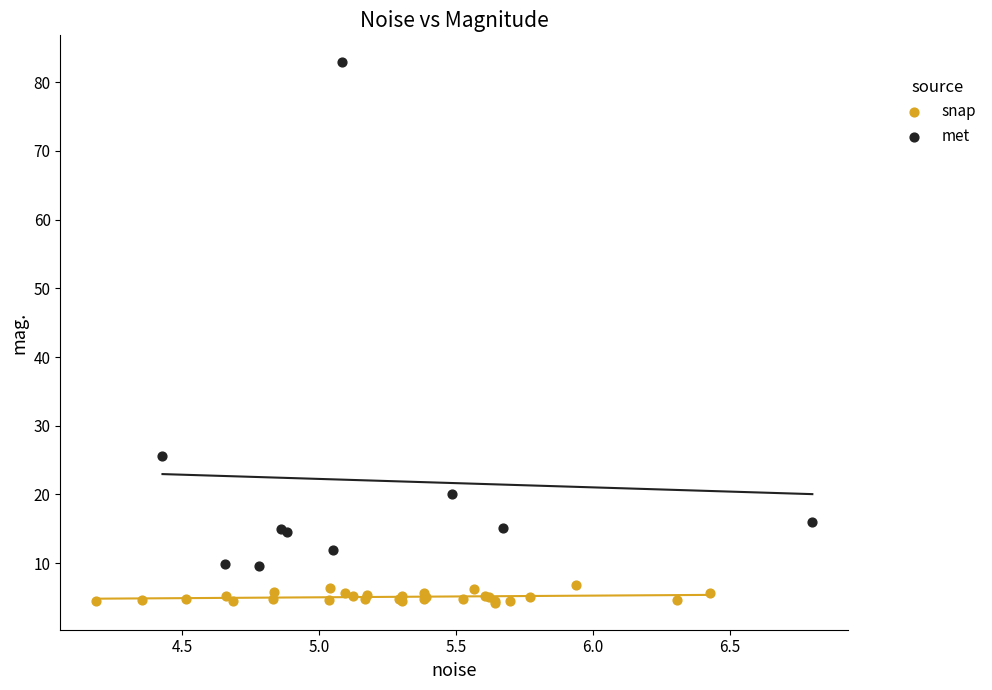

Which series reaches the maximum Y coordinate?

met